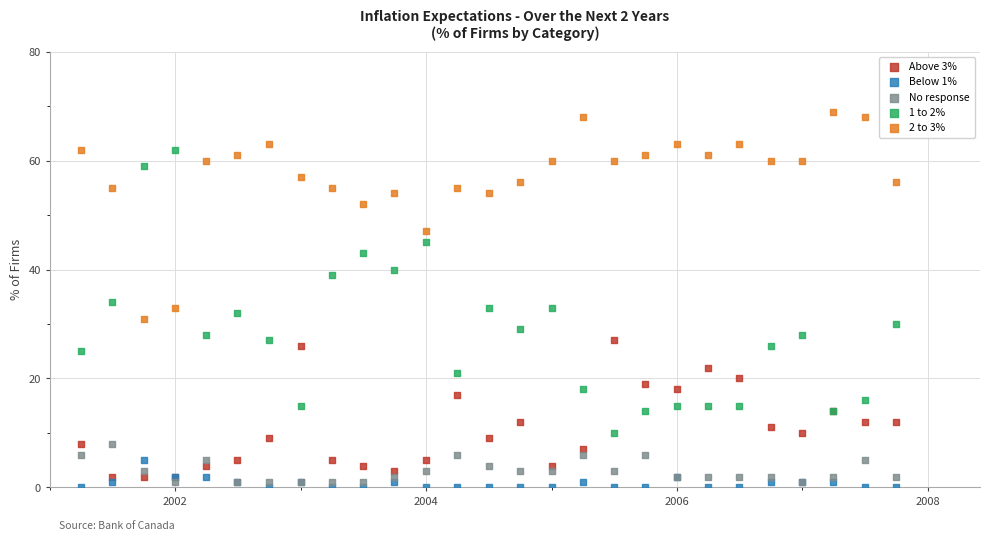

Which series has the widest spread of Y values?

1 to 2%